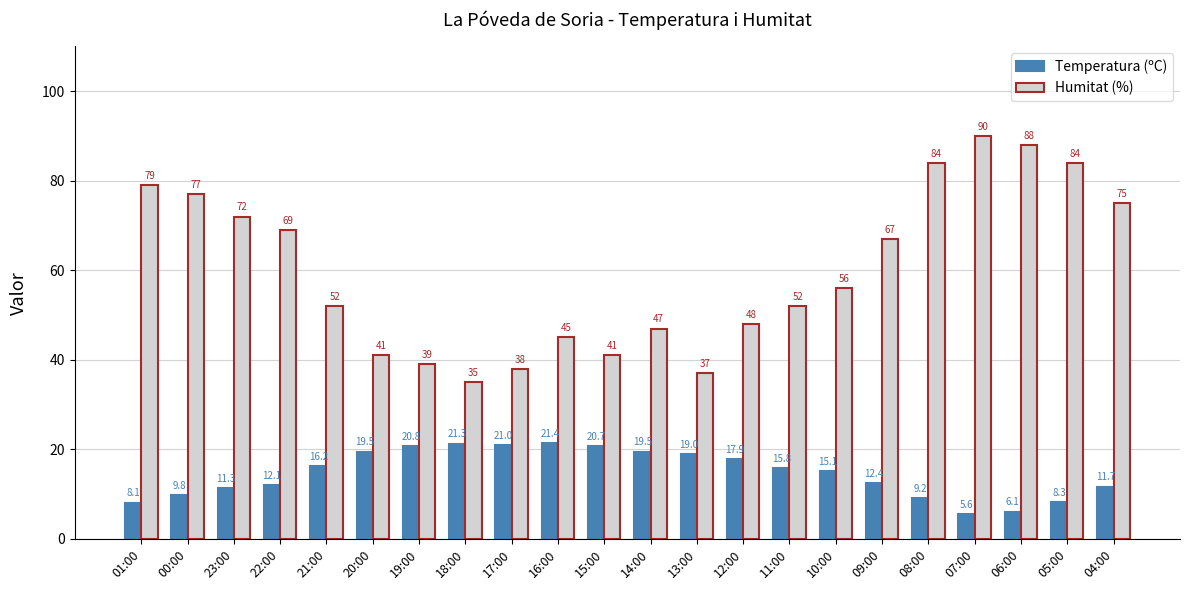

Rank the series by their average value, from highest to lowest.

Humitat (%), Temperatura (ºC)